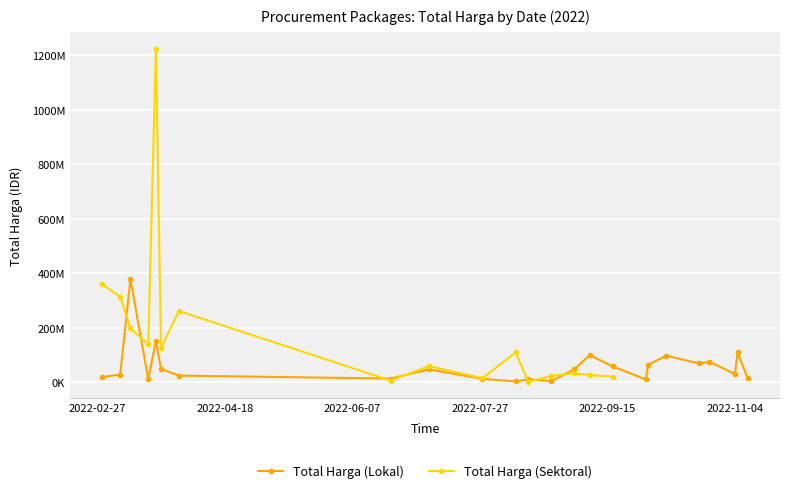

Does the chart display data point markers on the line(s)?

Yes